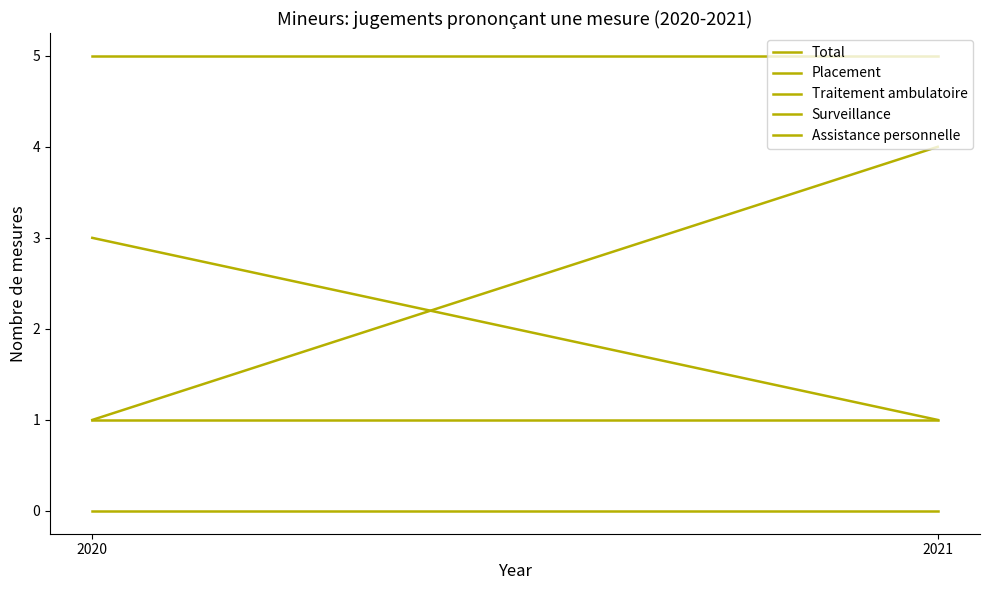

Which category has the lowest value in the Surveillance series?

2020